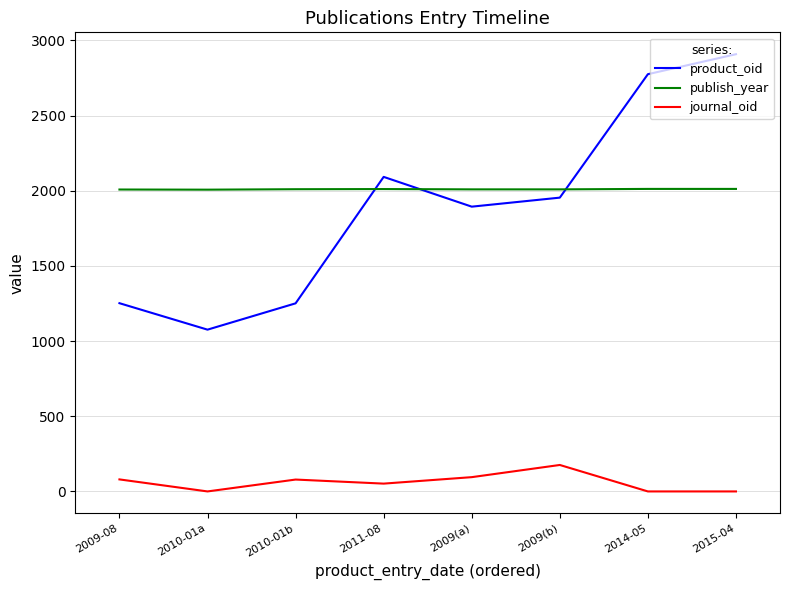

At 2010-01b, list the series in order from largest to smallest.

publish_year, product_oid, journal_oid